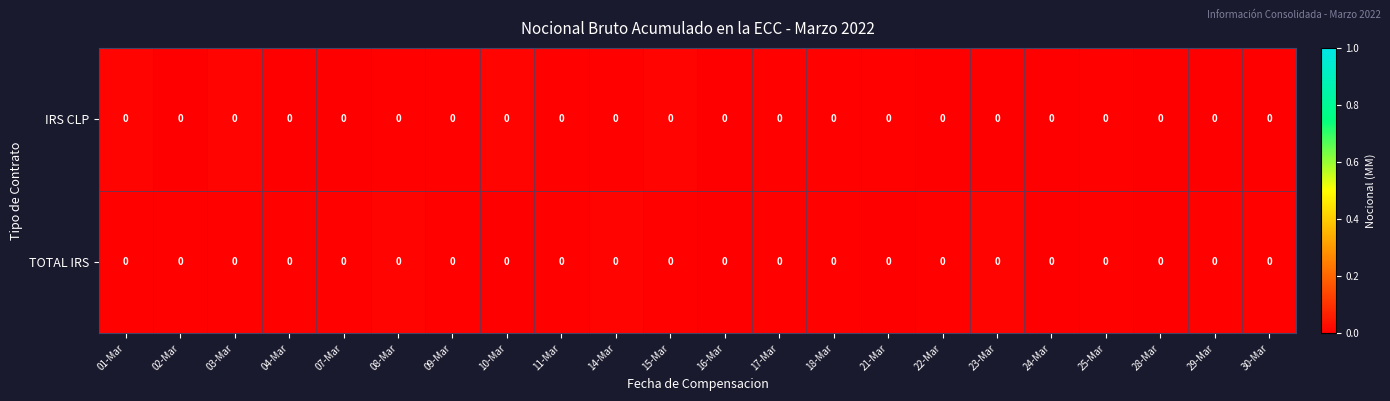

Where is row_0 nearest to the value 0?

22-Mar